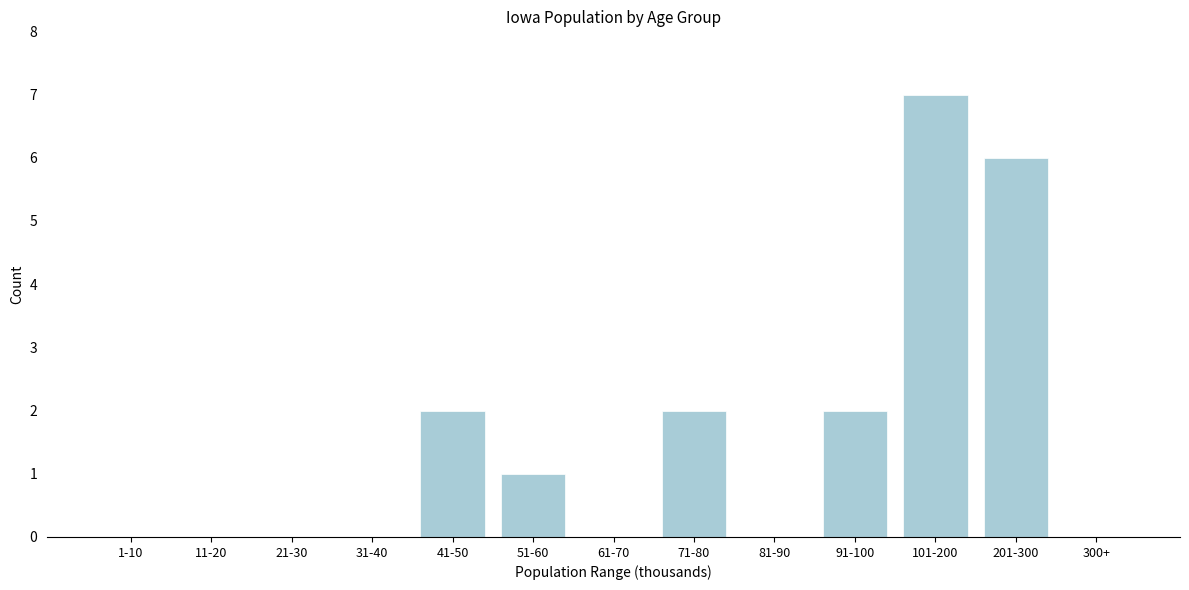

Reading left to right, list all the values displayed in this chart.

1-10=0	11-20=0	21-30=0	31-40=0	41-50=2	51-60=1	61-70=0	71-80=2	81-90=0	91-100=2	101-200=7	201-300=6	300+=0